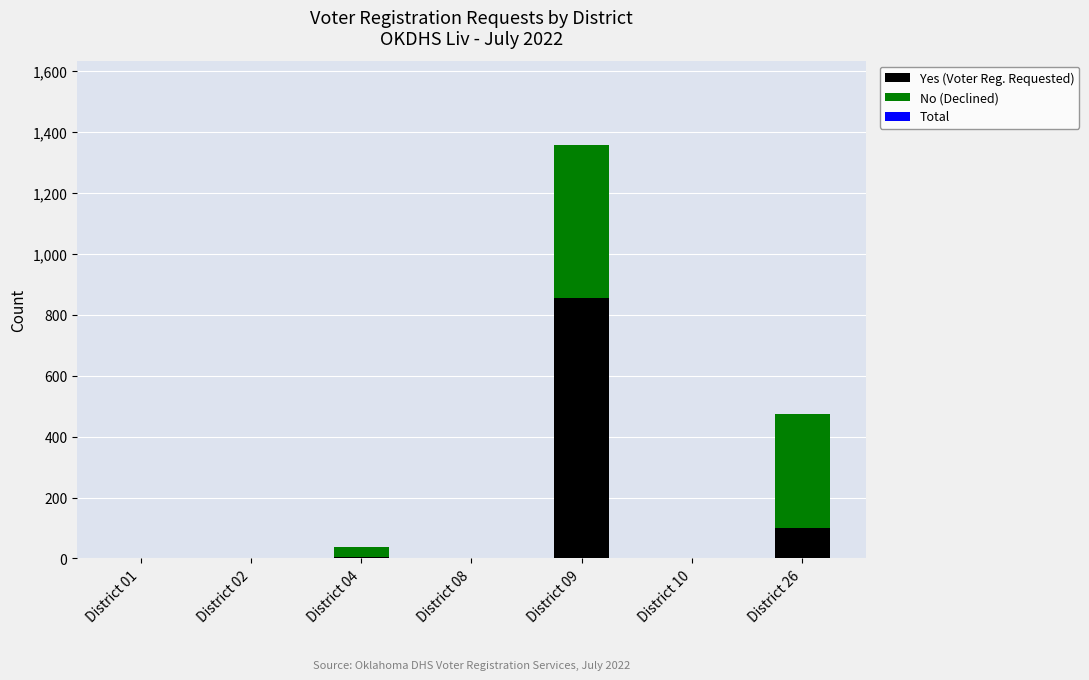

Are the bars grouped side by side (vs. stacked)?

No